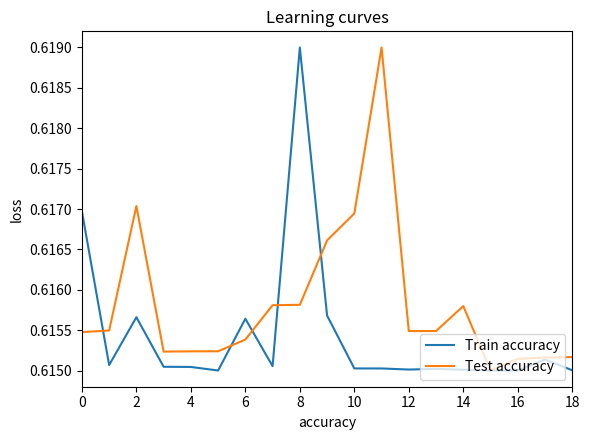

Rank the series by their average value, from lowest to highest.

Train accuracy, Test accuracy